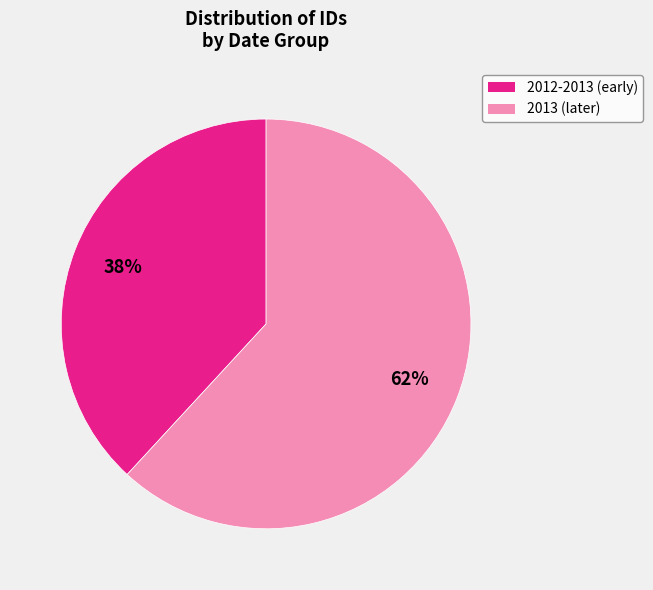

To the nearest percent, what is the difference between the largest and smallest slice percentages?

24%